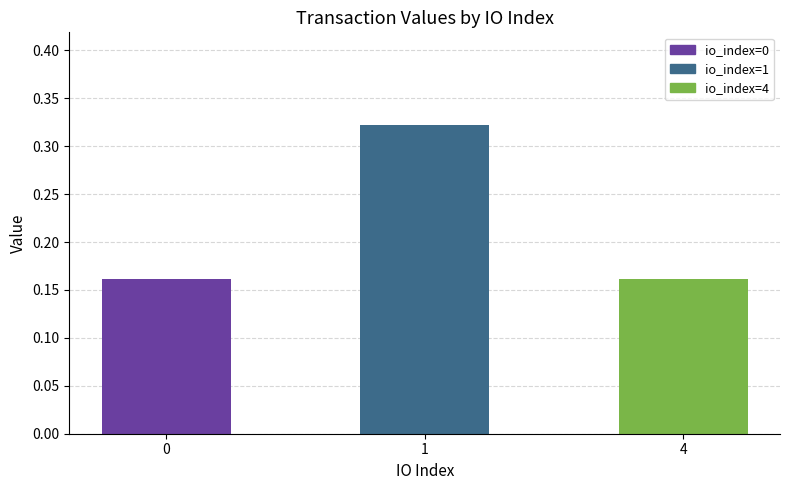

Are the bars horizontal?

No